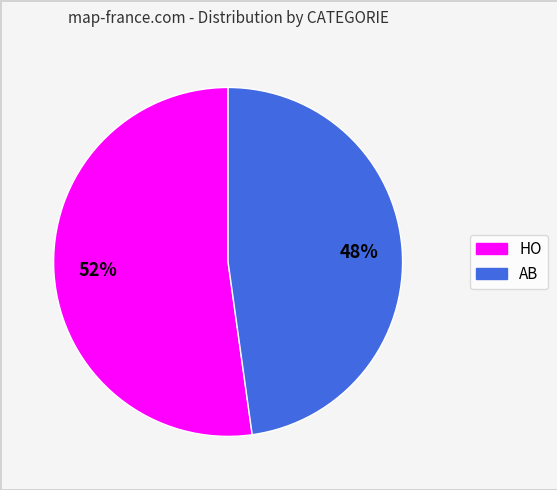

Do HO and AB together represent more than half of the pie?

Yes